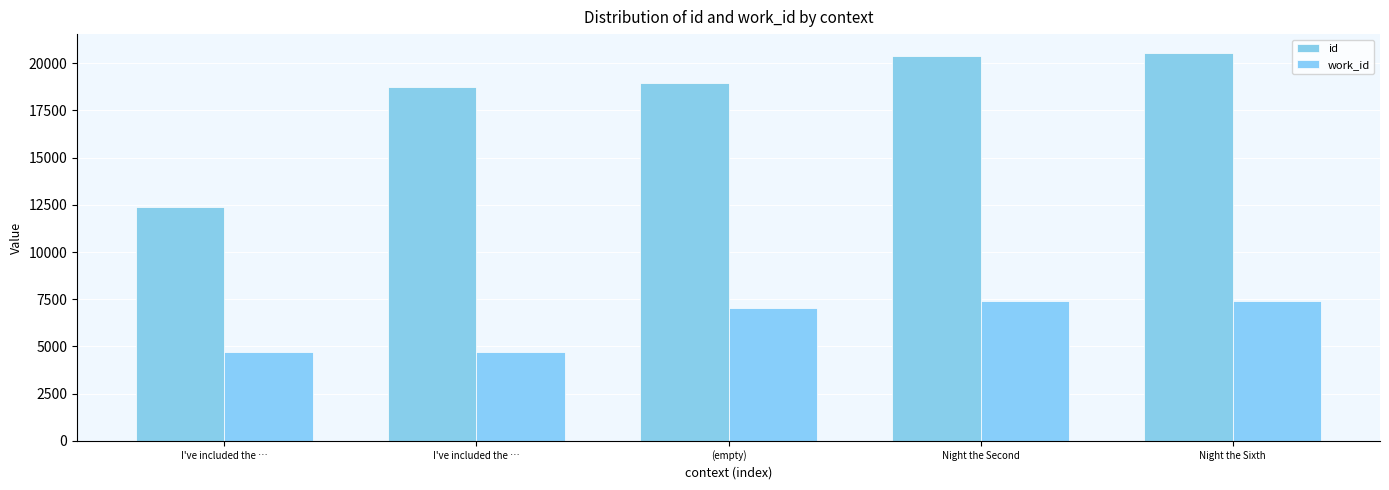

What is the value of the work_id bar at the 4th from the left?

7400